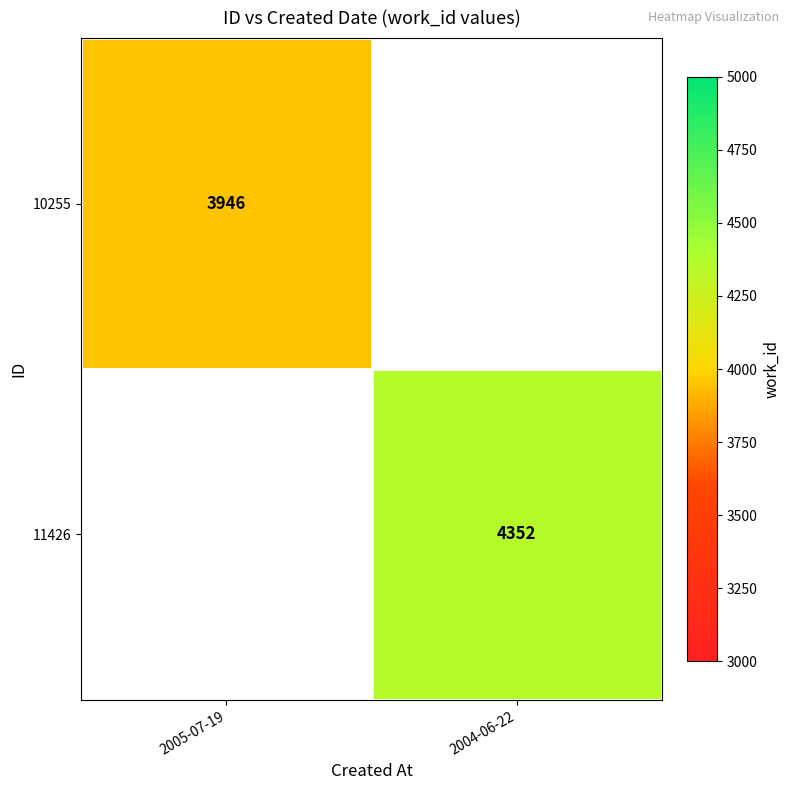

Is it true that 11426 equals 2200 at 2004-06-22?

False